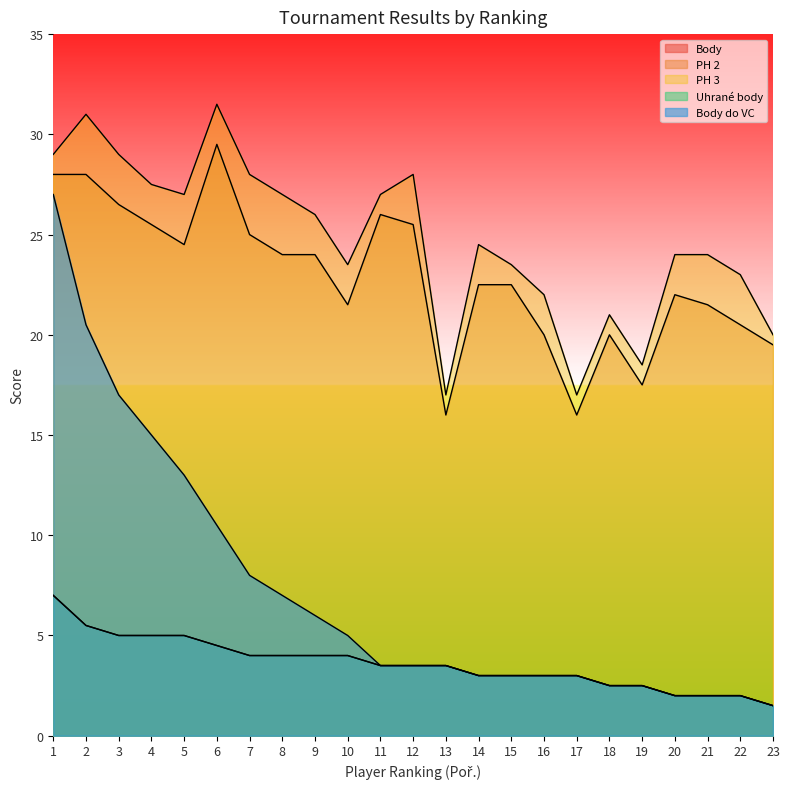

Which series has the largest total across all categories?

PH 3